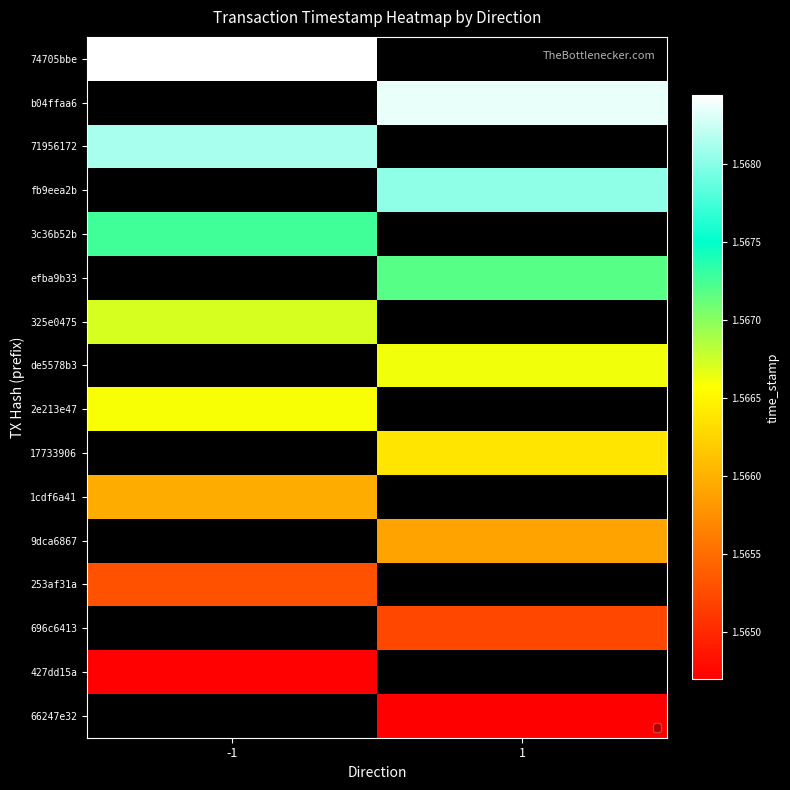

List the labels in order of fb9eea2b value, smallest first.

-1, 1